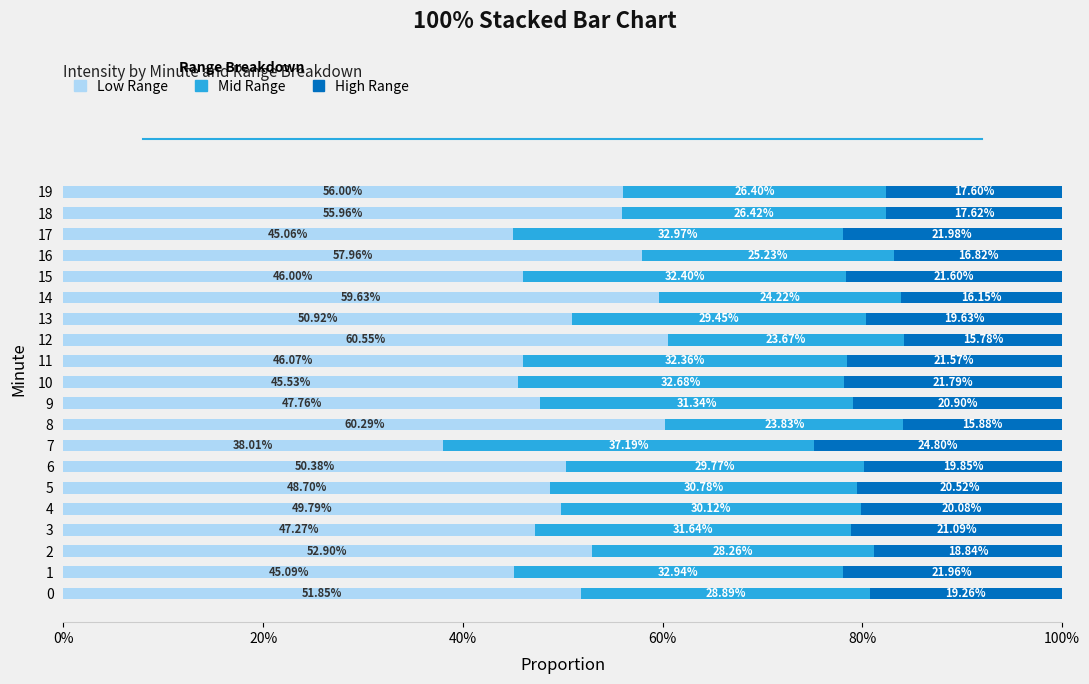

What are all the series names shown in the legend?

Low Range, Mid Range, High Range